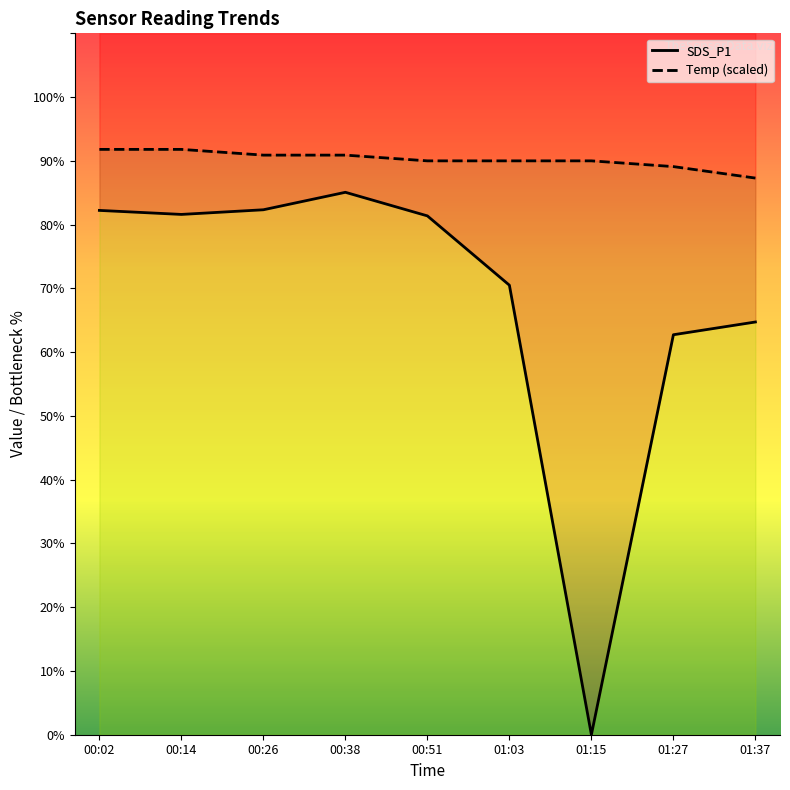

Between 01:27 and 00:02, which is larger?

00:02